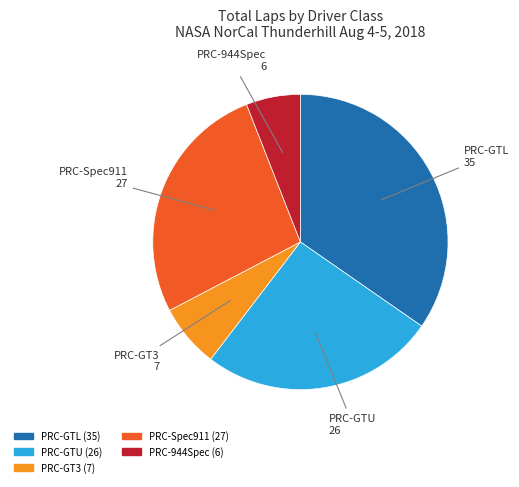

Is there any slice that represents more than half of the pie?

No